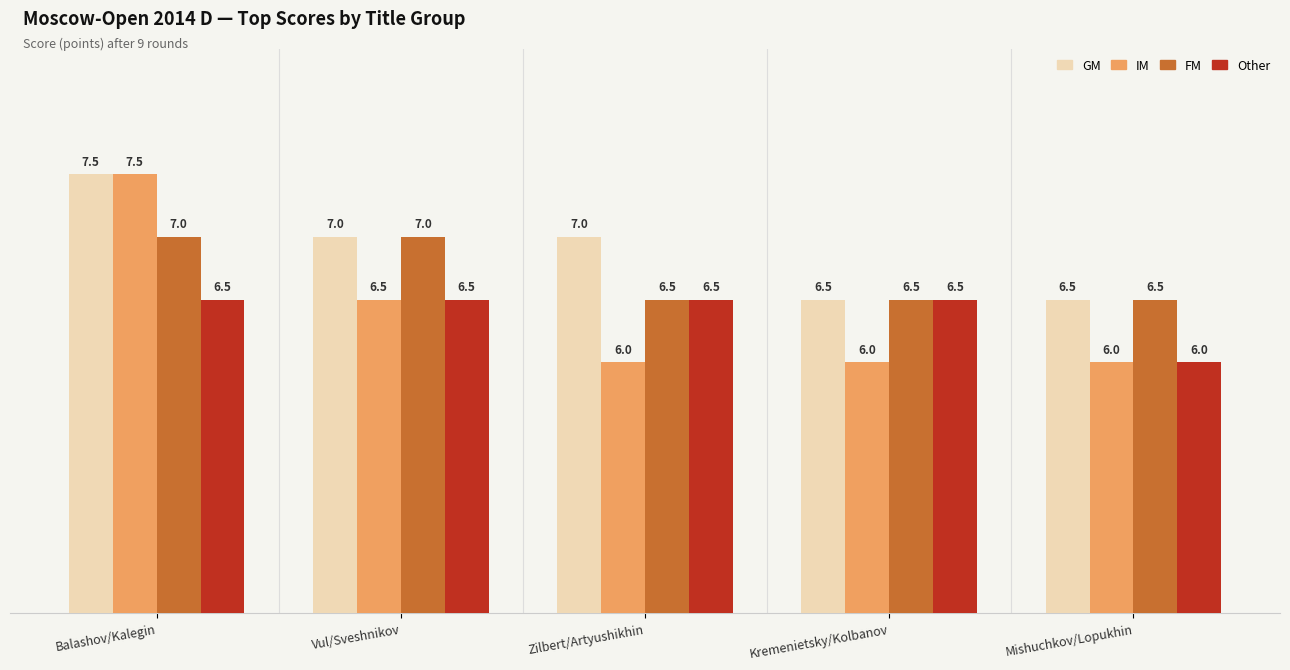

The IM series shows 2.7 at Balashov/Kalegin. True or false?

False